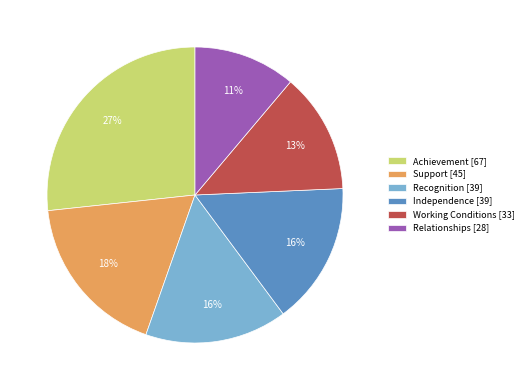

Does any single category account for the majority?

No